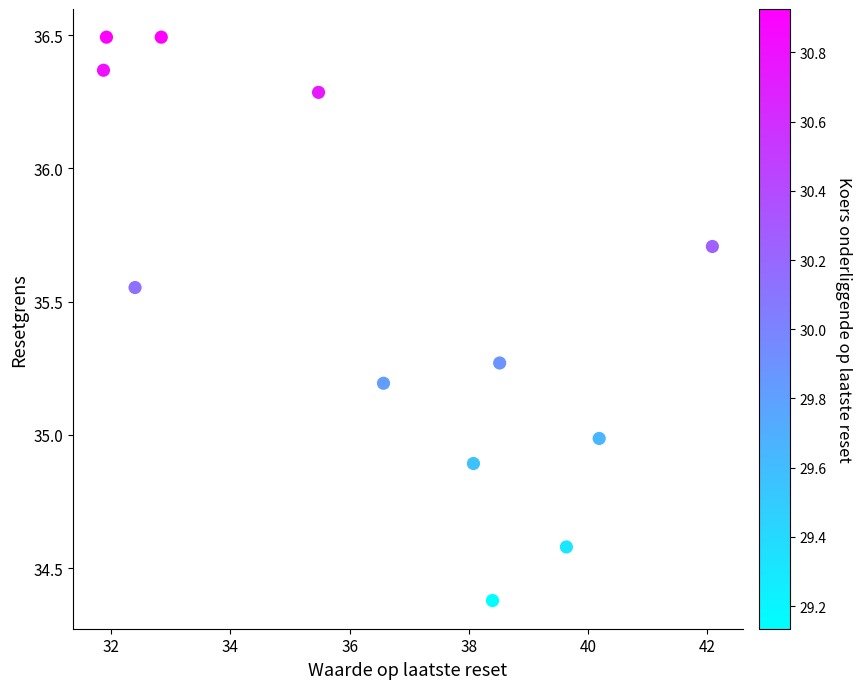

What is the average Y value?

35.5